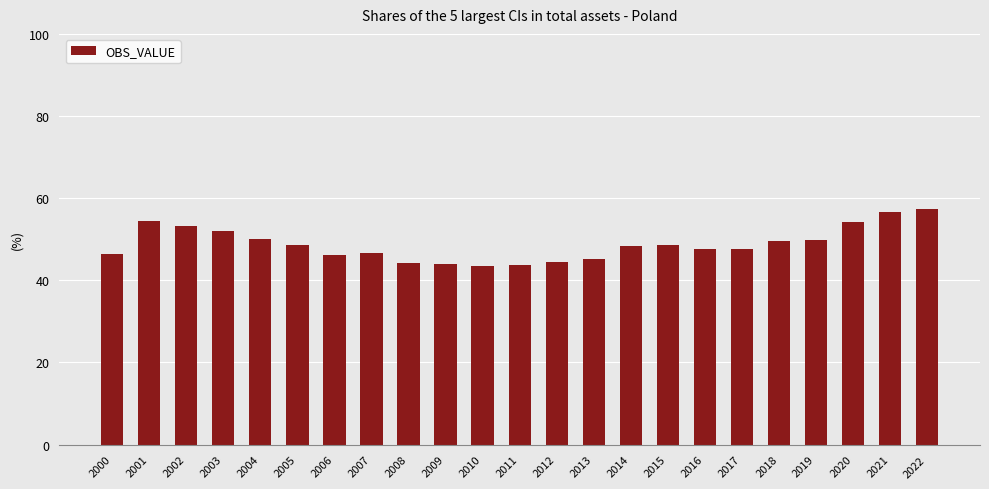

The value at 2012 is 44.4. True or false?

True